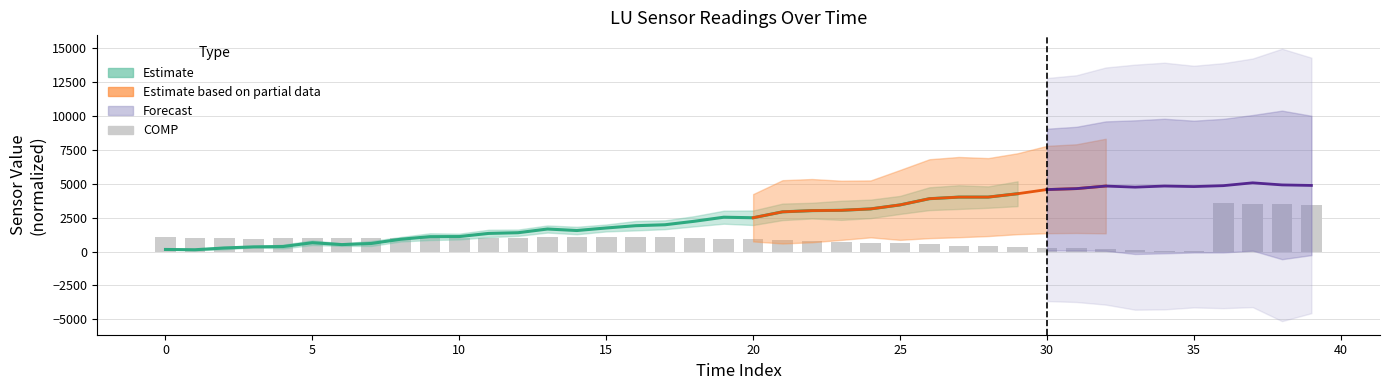

What is the sum of all values?

41448